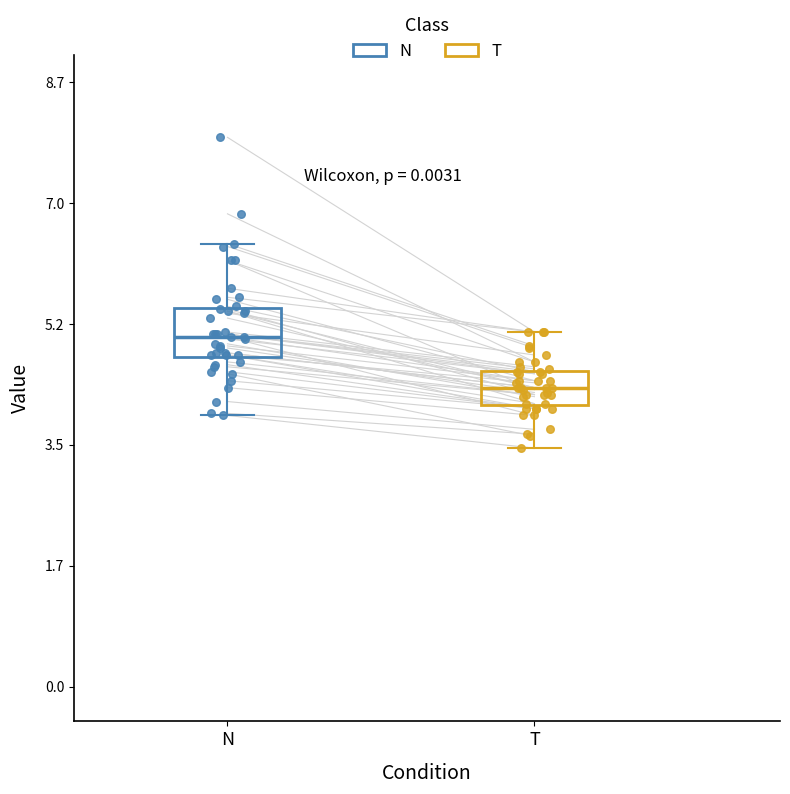

Reading left to right, transcribe this box plot: for each box, give where its median line is, the range the box spans, and where its two whiskers end, as read against the y-axis. The values are not printed on the chart, so give them approximately, as read against the axis.

N: median 5.0, box 4.8 to 5.4, whiskers 4.0 to 6.4
T: median 4.4, box 4.0 to 4.6, whiskers 3.4 to 5.2